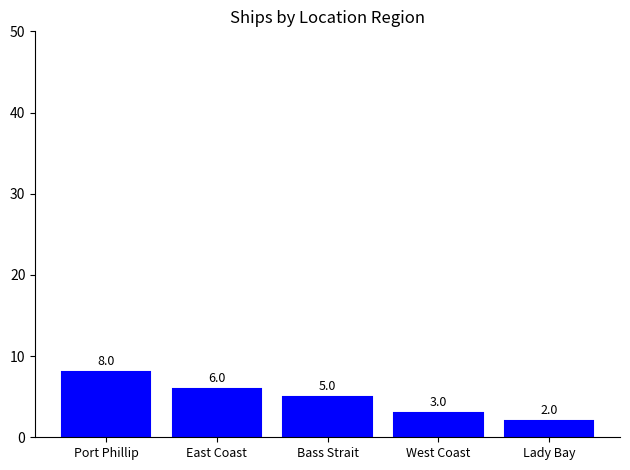

Where does the data first go above 5?

Port Phillip